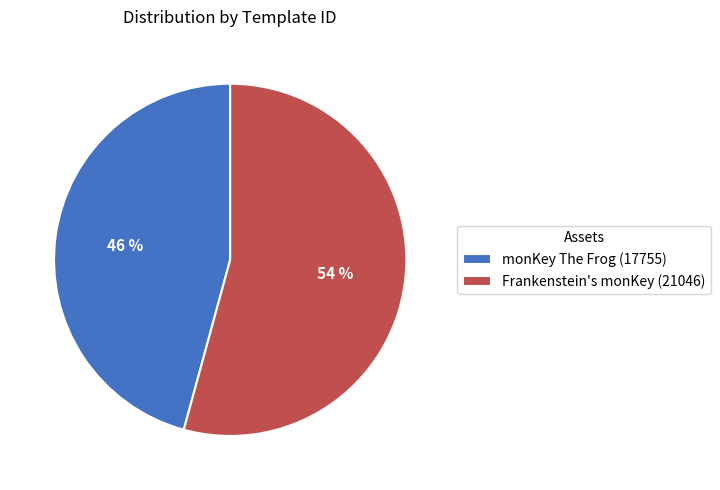

To the nearest percent, what portion does Frankenstein's monKey represent?

54%